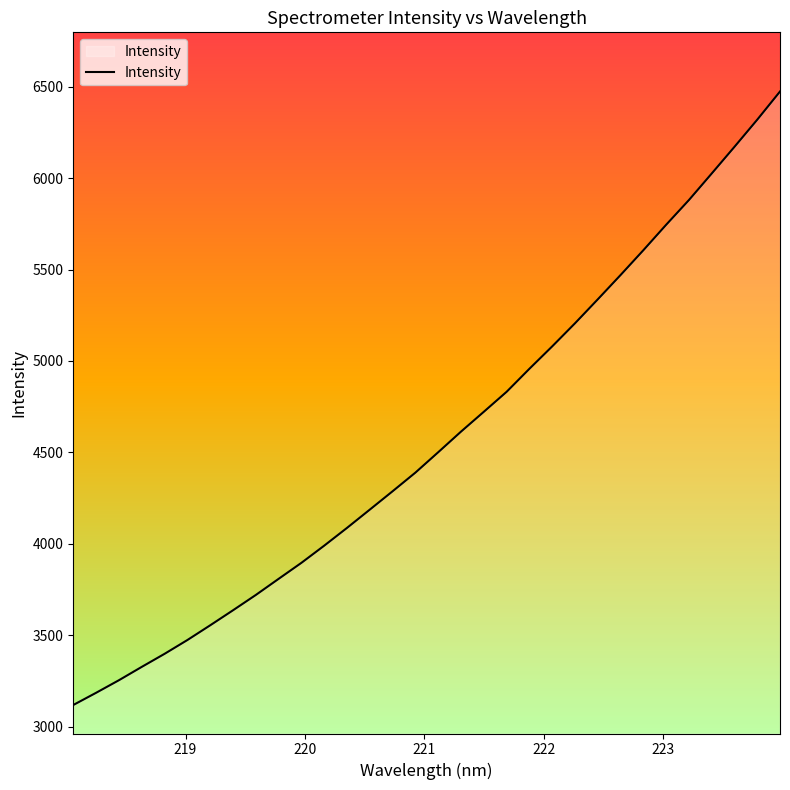

What is the smallest value displayed?

3118.2